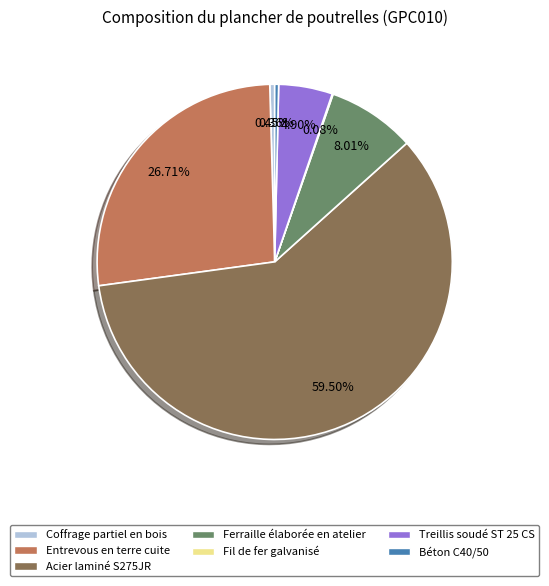

Is the sum of Acier laminé S275JR and Béton C40/50 greater than half?

Yes